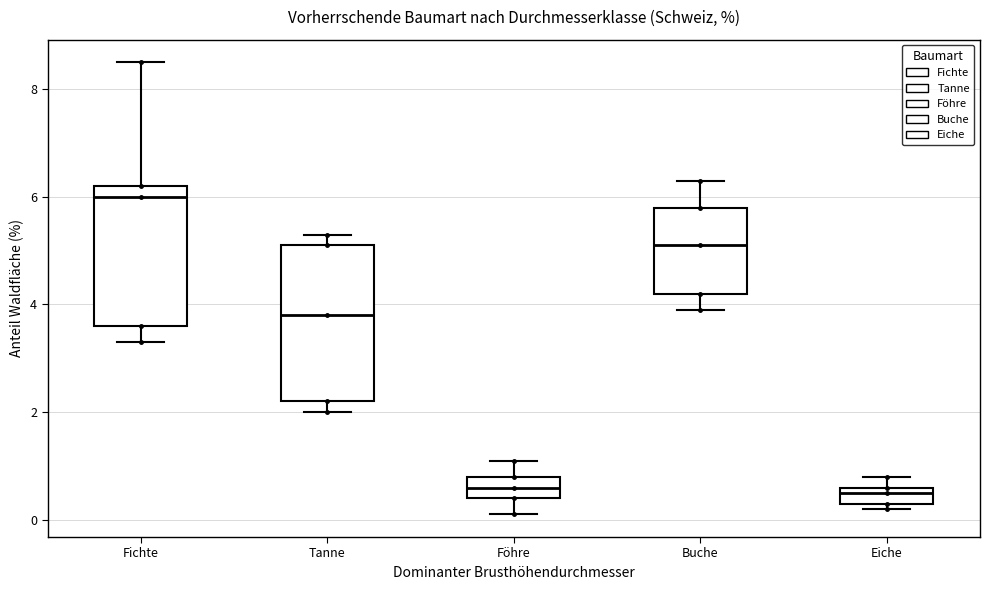

Which box's median line is the highest?

Fichte